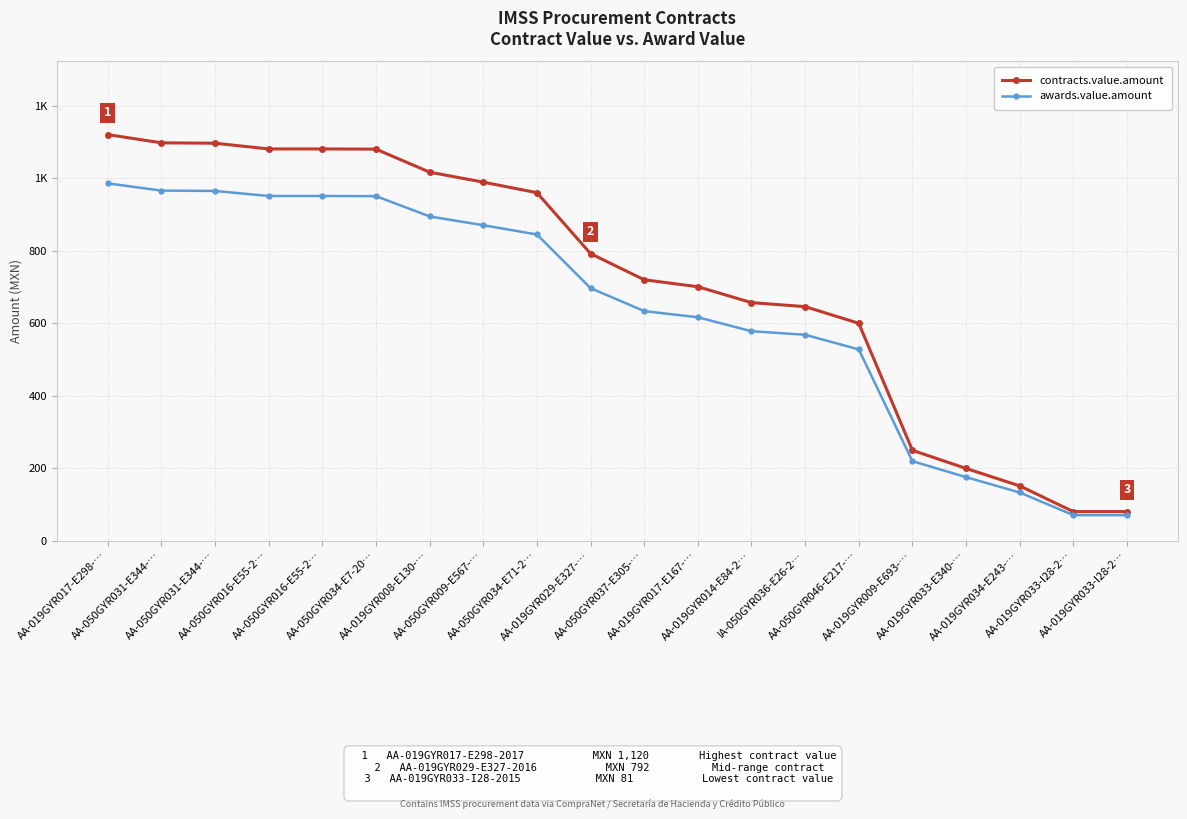

Which has a higher value, AA-019GYR014-E84-2… or AA-019GYR009-E693-…?

AA-019GYR014-E84-2…